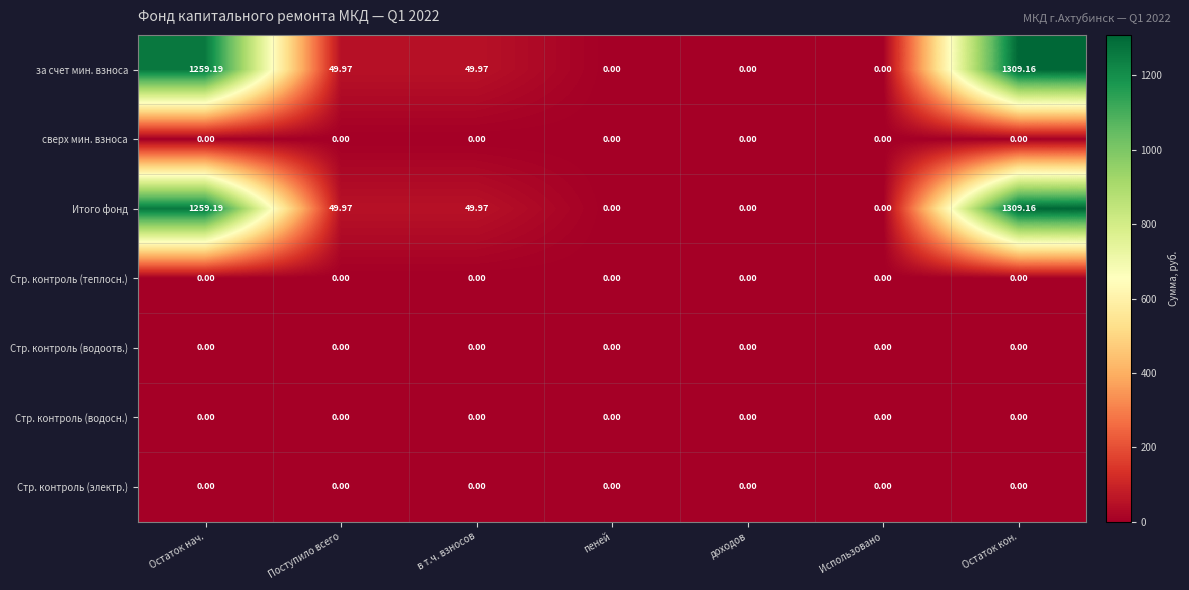

At which category is the sum across all series the highest?

Остаток кон.